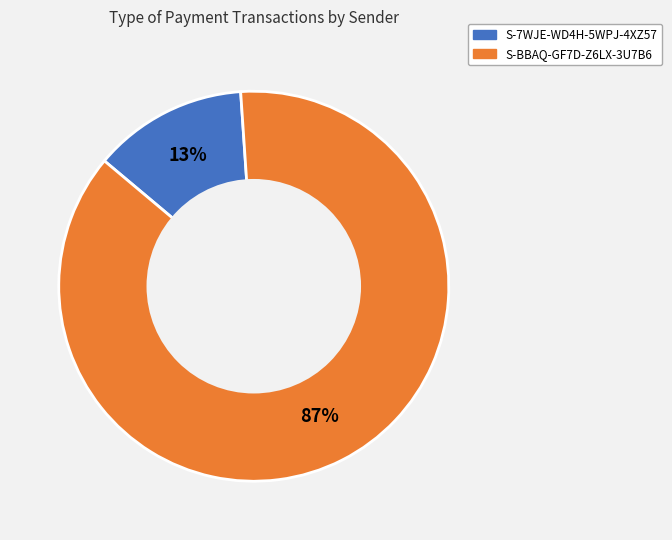

To the nearest percent, what percentage of the pie is S-7WJE-WD4H-5WPJ-4XZ57?

13%